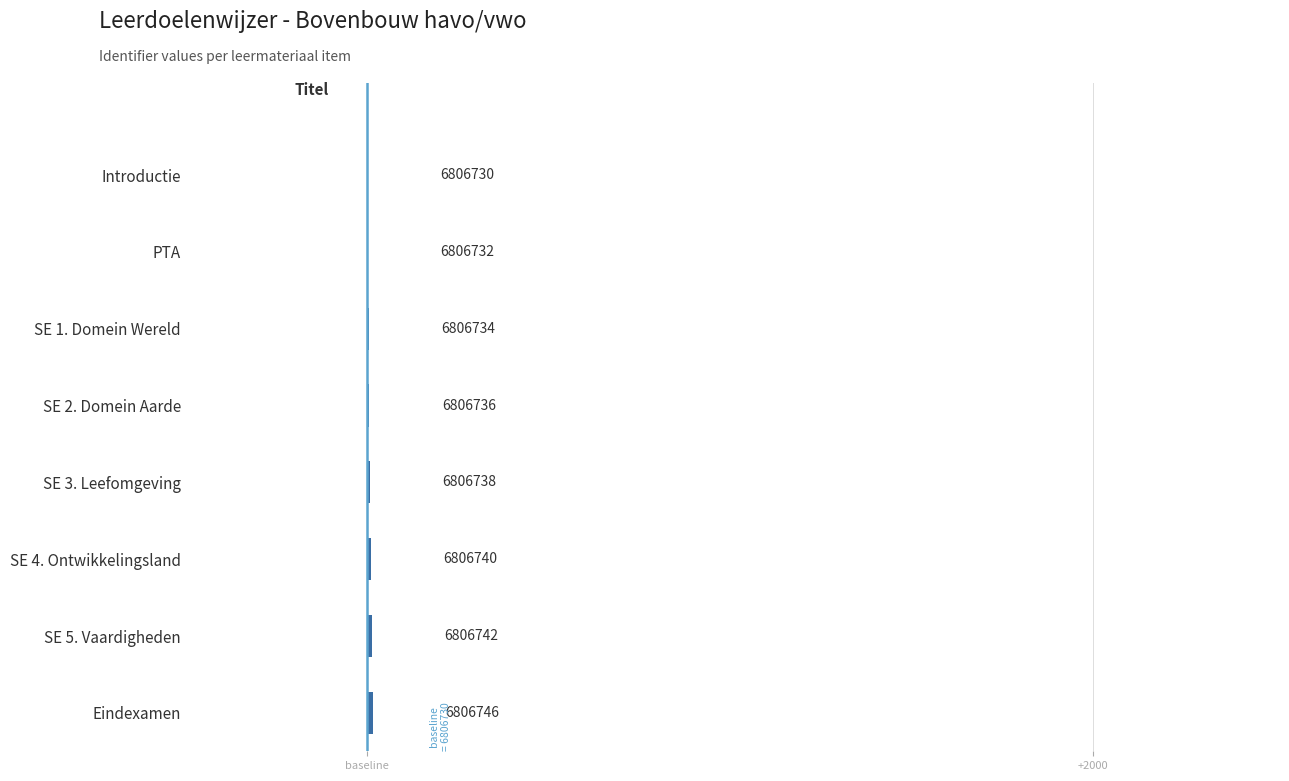

Are the bars horizontal?

Yes